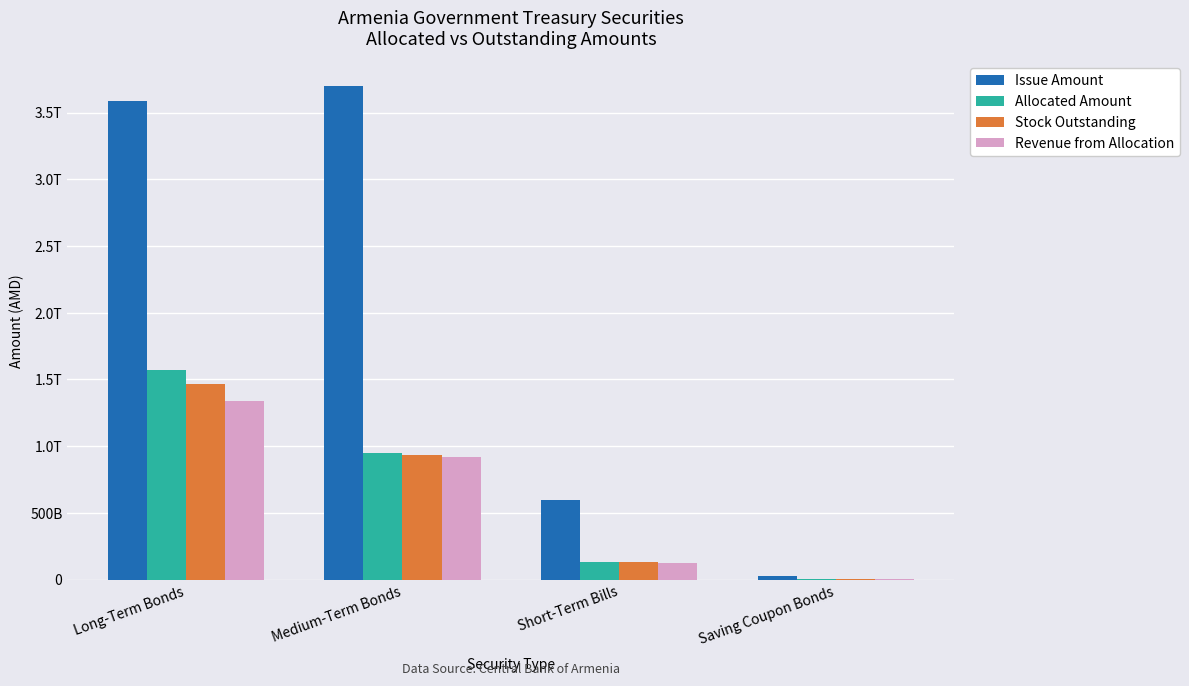

What is the difference between the maximum and minimum values in the Revenue from Allocation series?

1328073005096